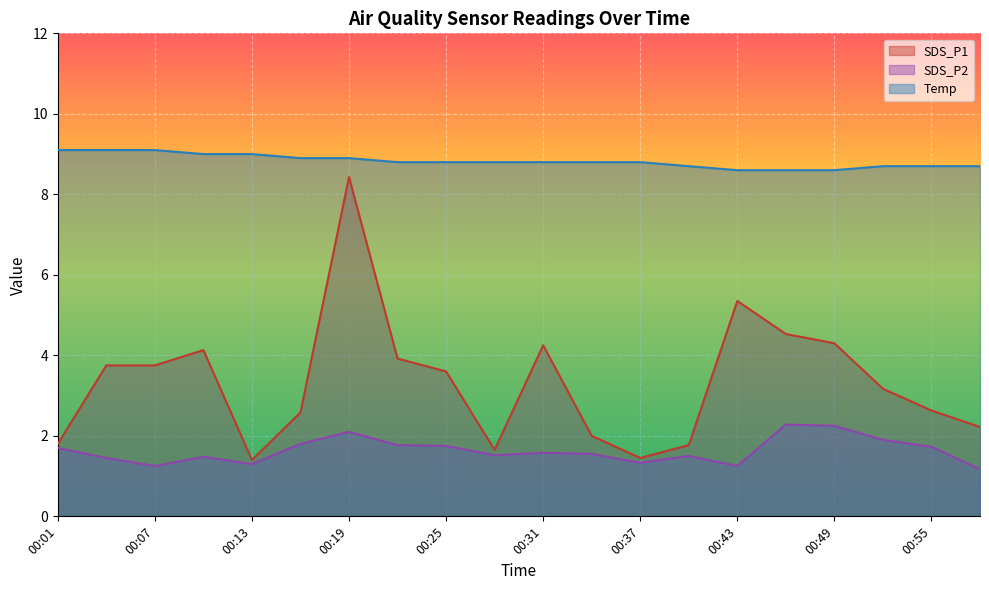

True or false: Temp and SDS_P1 intersect in this chart.

False